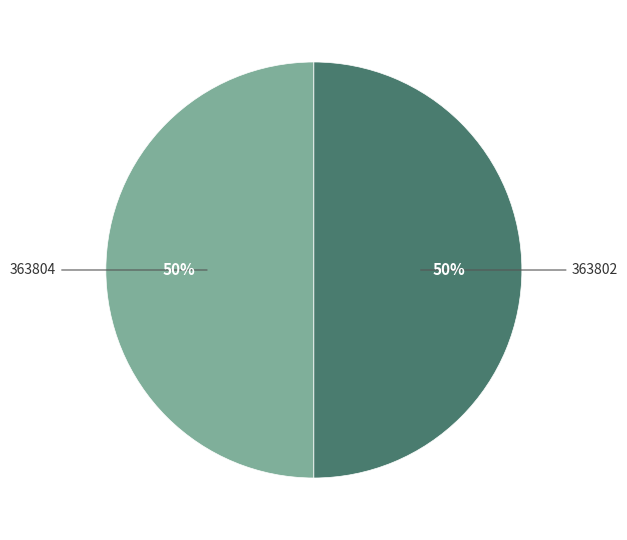

To the nearest percent, what is the average slice percentage?

50%